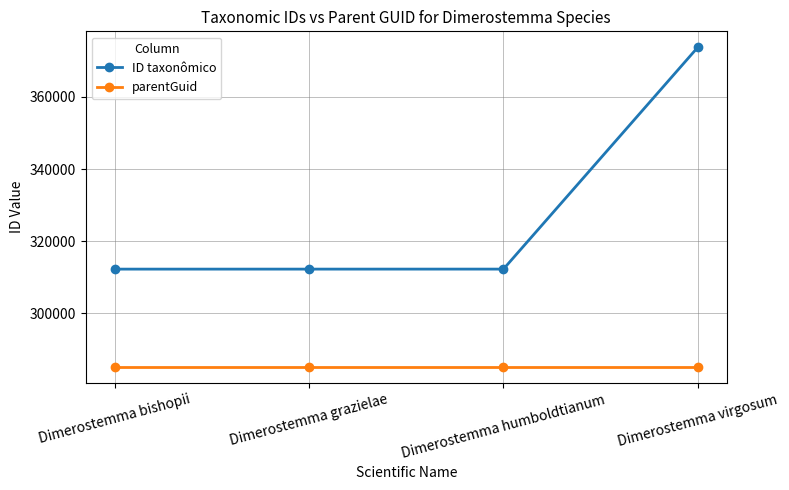

What is the difference between the second highest and second lowest values in the ID taxonômico series?

3